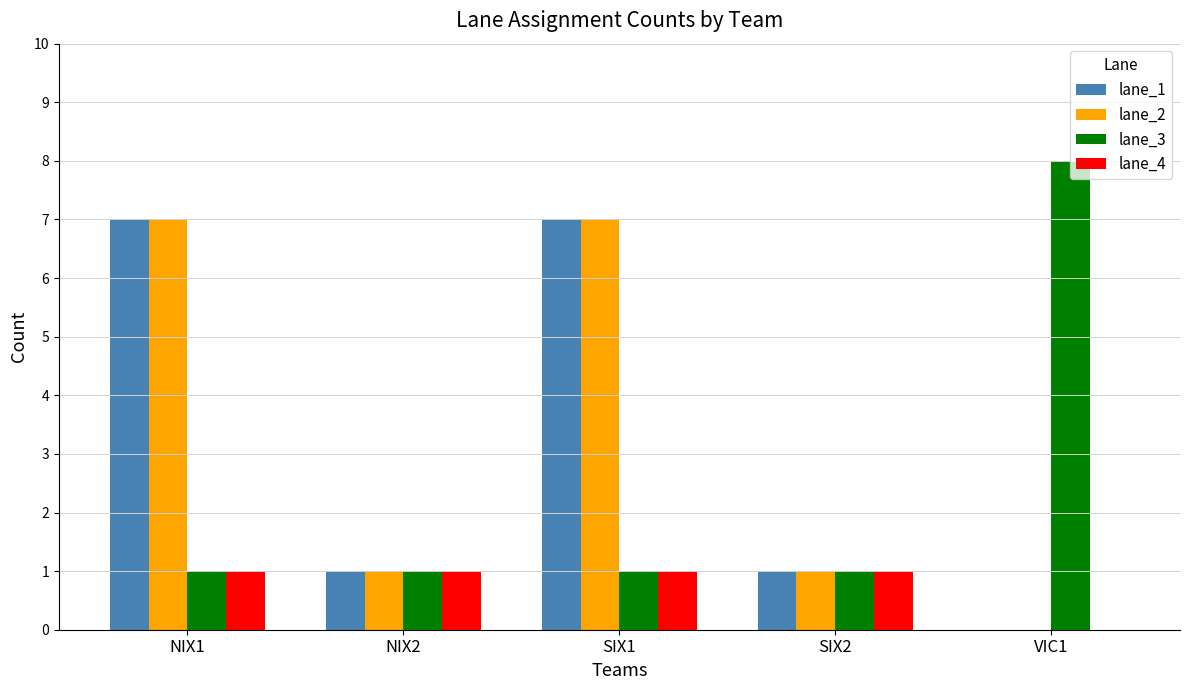

What is the sum of all lane_2 values?

16